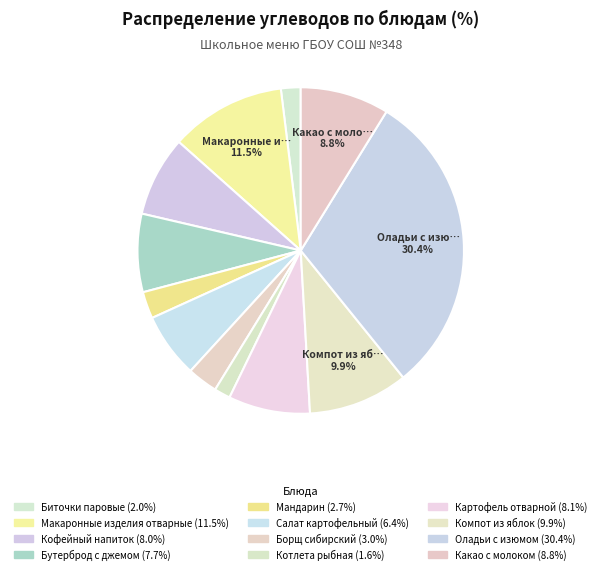

What is the ratio of the value at Макаронные изделия отварные to the value at Кофейный напиток?

1.4